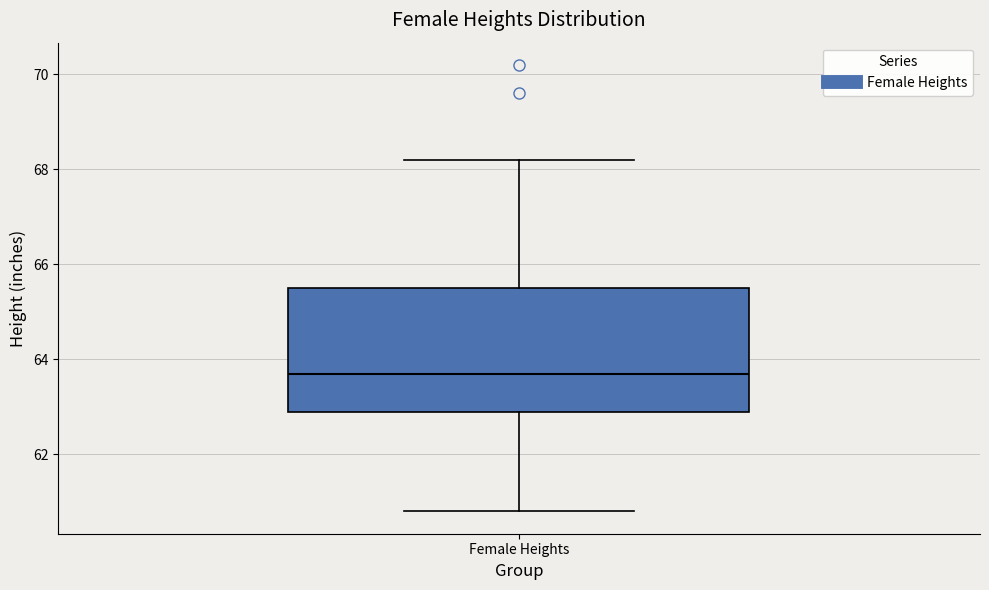

Transcribe this box plot: give where the median line is, the range the box spans, and where the two whiskers end, as read against the y-axis. The values are not printed on the chart, so give them approximately, as read against the axis.

median 63.8, box 63.0 to 65.6, whiskers 60.8 to 68.2